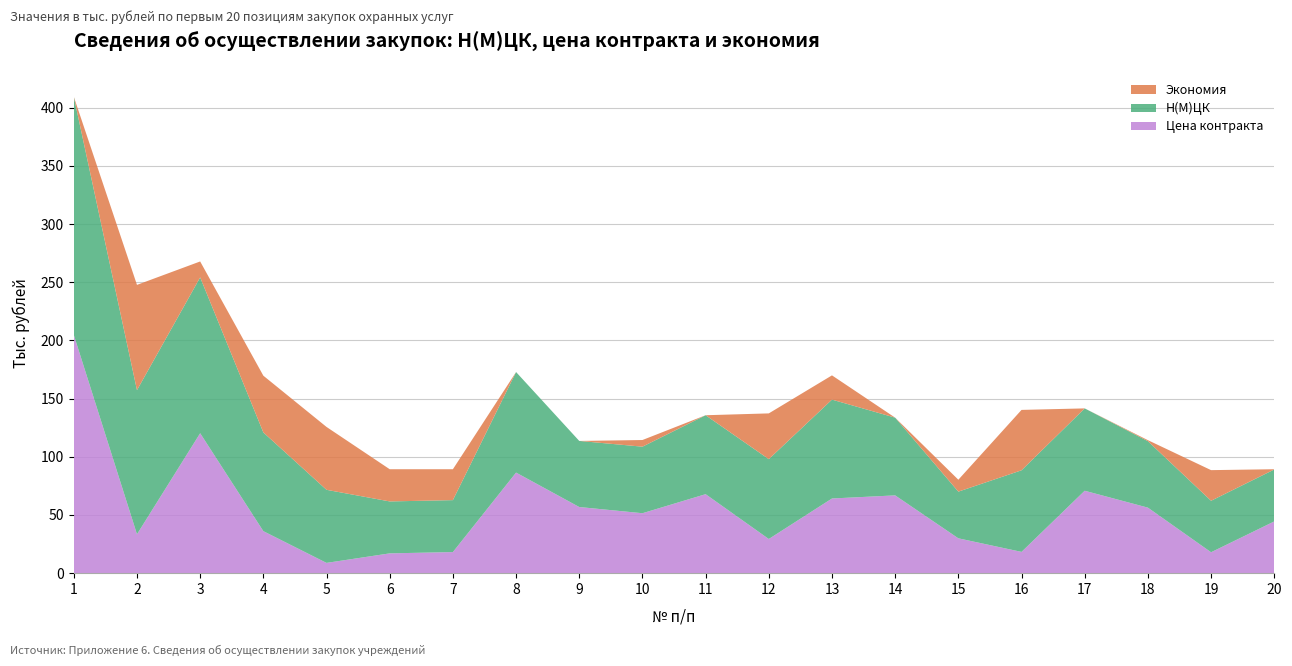

Reading left to right, extract all data points from this chart.

Цена контракта: 204.7	33.4	120.2	36.0	8.8	17.0	18.1	86.4	56.8	51.5	67.8	29.3	64.1	66.8	29.9	18.2	70.8	56.3	17.9	44.4
Н(М)ЦК: 204.7	123.8	133.9	84.8	62.8	44.6	44.6	86.4	56.8	57.2	67.8	68.6	85.0	66.8	40.1	70.1	70.8	57.1	44.2	44.6
Экономия: 0.0	90.5	13.7	48.8	54.0	27.7	26.6	0.0	0.0	5.7	0.0	39.3	20.8	0.0	10.2	51.9	0.0	0.9	26.3	0.2